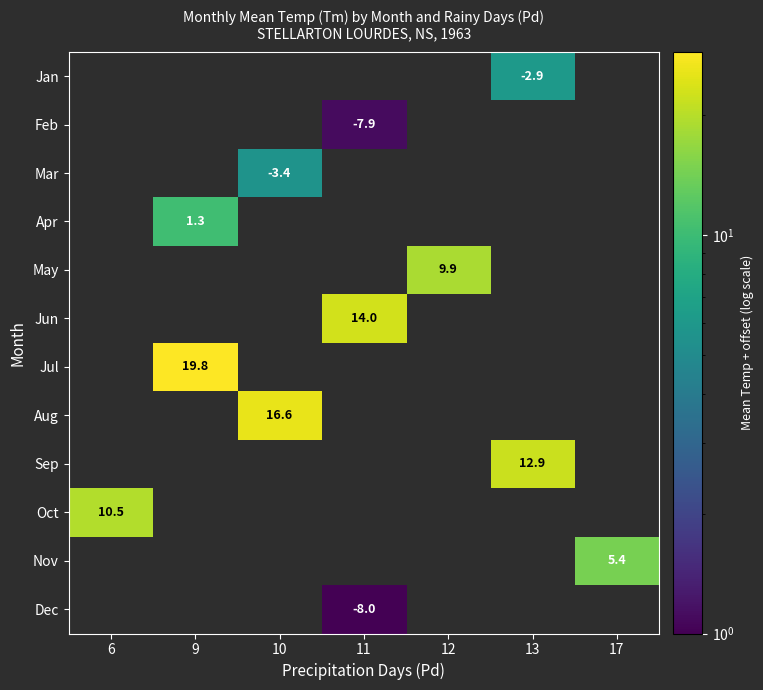

What is the smallest value displayed?

1.0